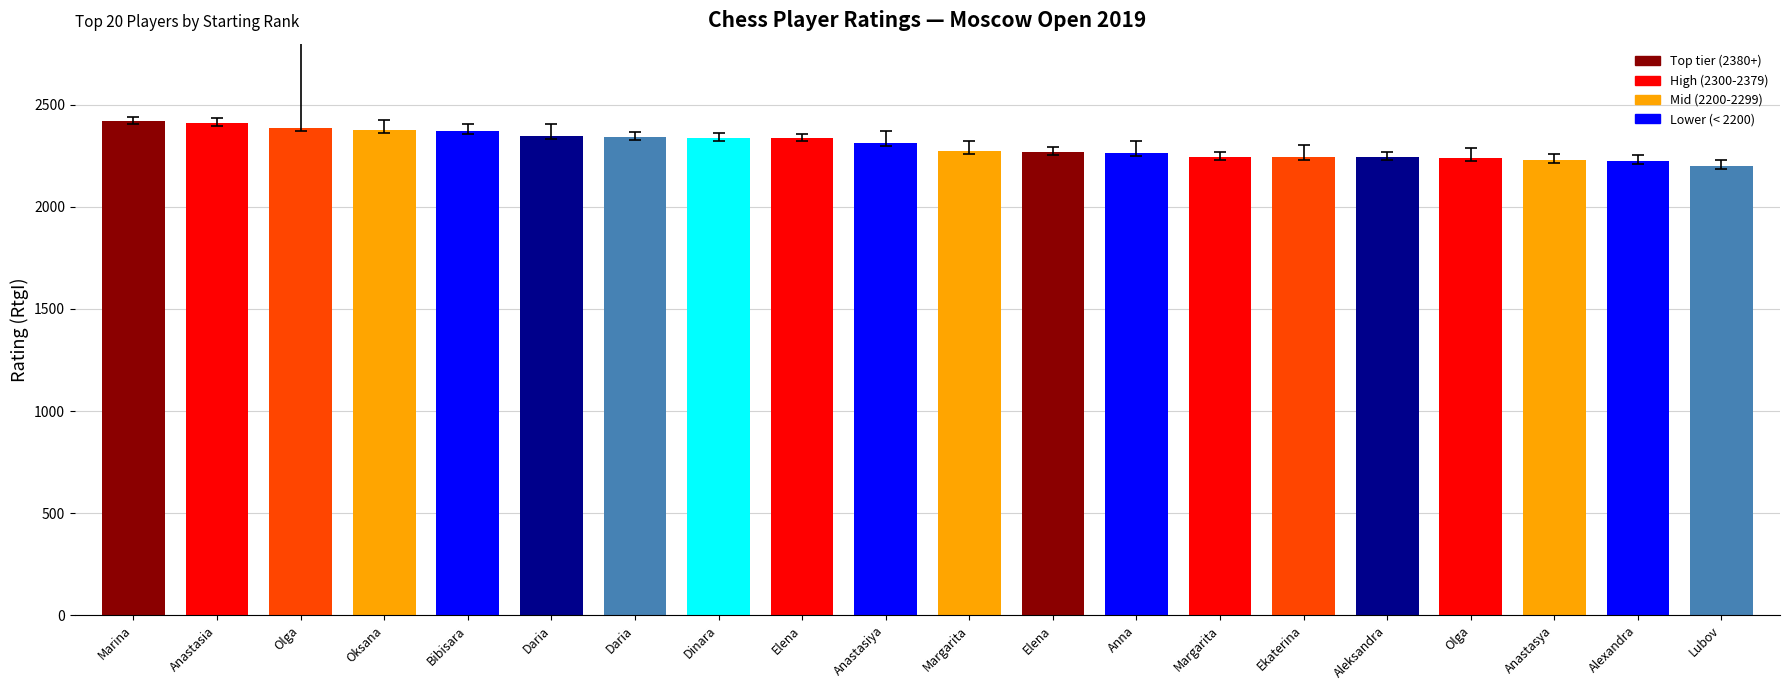

List the labels in order of value, smallest first.

Lubov, Alexandra, Anastasya, Olga, Aleksandra, Margarita, Ekaterina, Anna, Elena, Margarita, Anastasiya, Elena, Dinara, Daria, Daria, Bibisara, Oksana, Olga, Anastasia, Marina